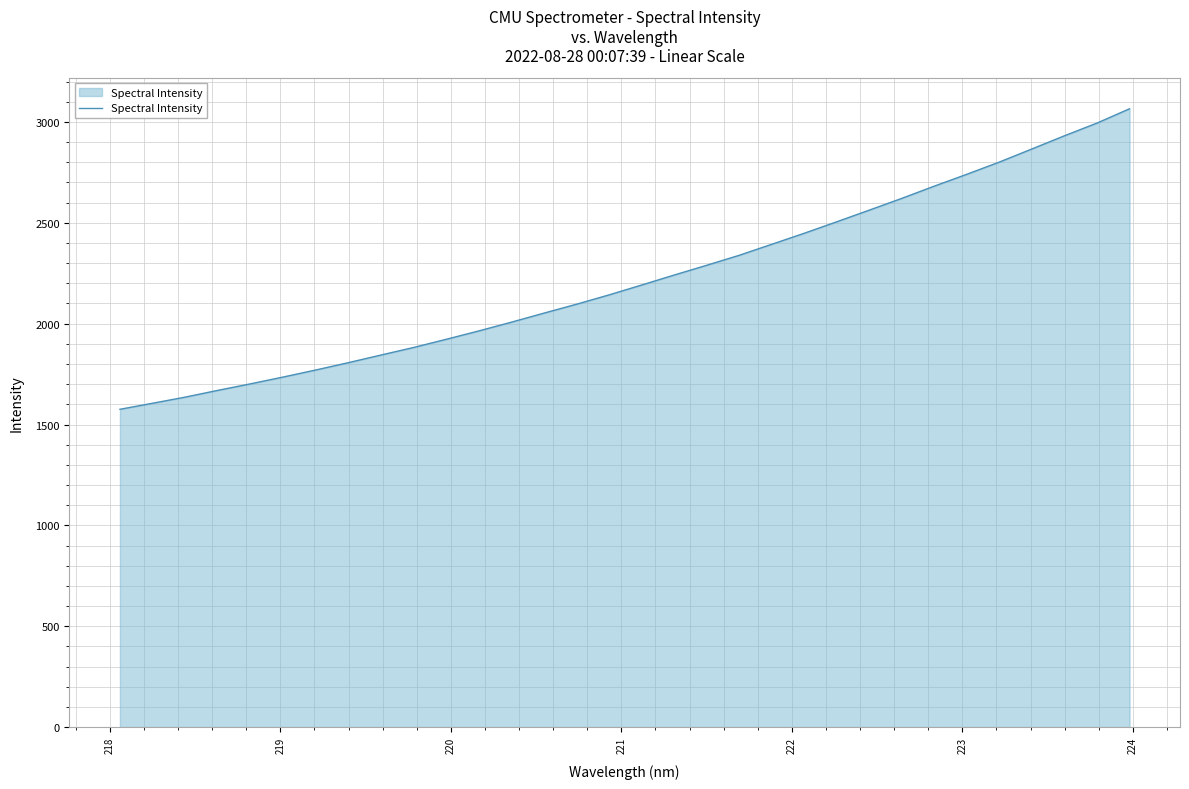

What is the maximum value shown in the chart?

3065.4